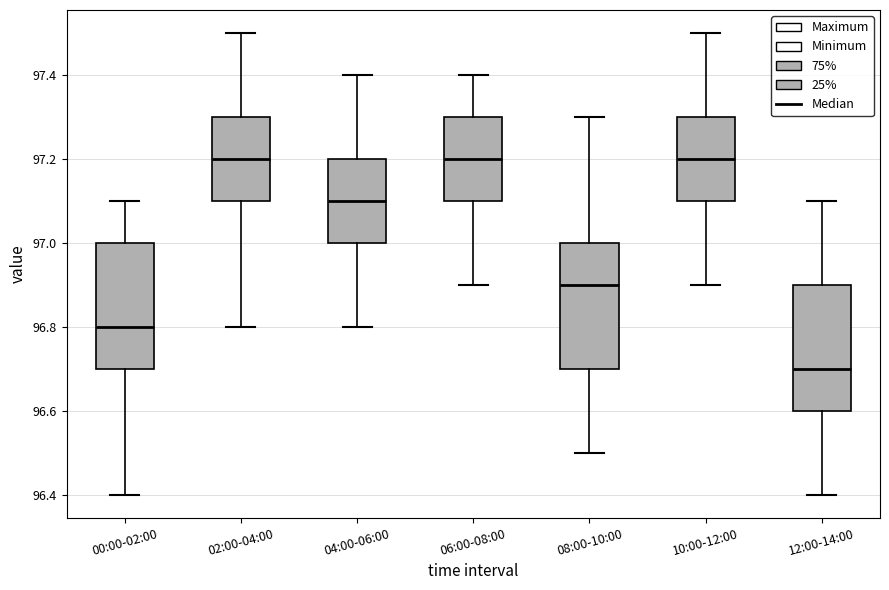

Where does the lower whisker of the box for 08:00-10:00 end on the y-axis? The values are not printed on the chart, so give them approximately, as read against the axis.

96.5